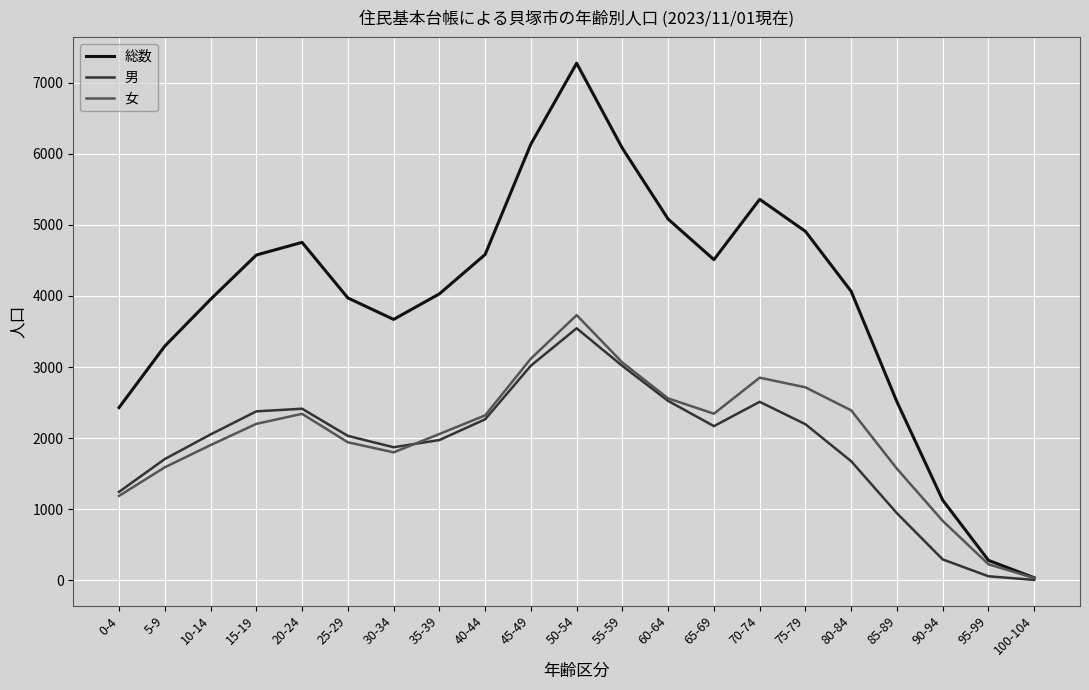

What is the sum of the 女 values at 55-59 and 80-84?

5453